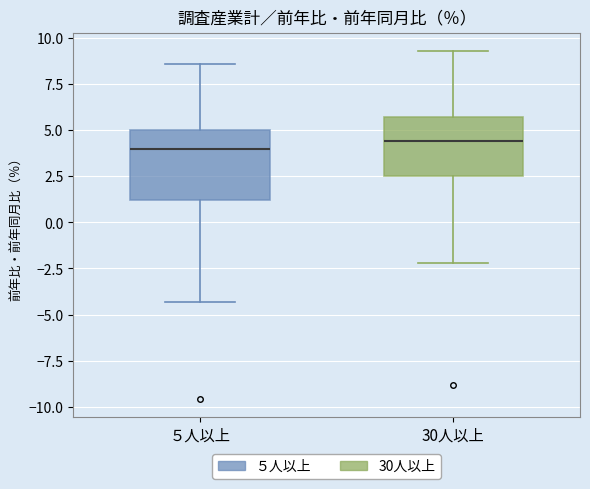

Where does the median line of the box for 30人以上 sit on the y-axis? The values are not printed on the chart, so give them approximately, as read against the axis.

4.5